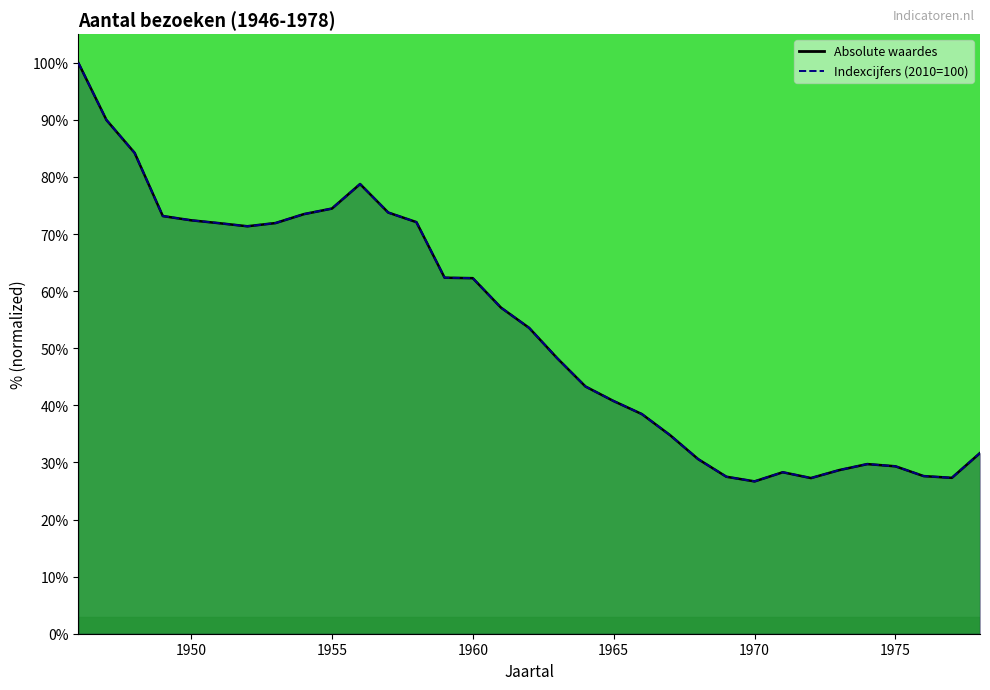

Rank the series by their maximum value, from lowest to highest.

Absolute waardes, Indexcijfers (2010=100)